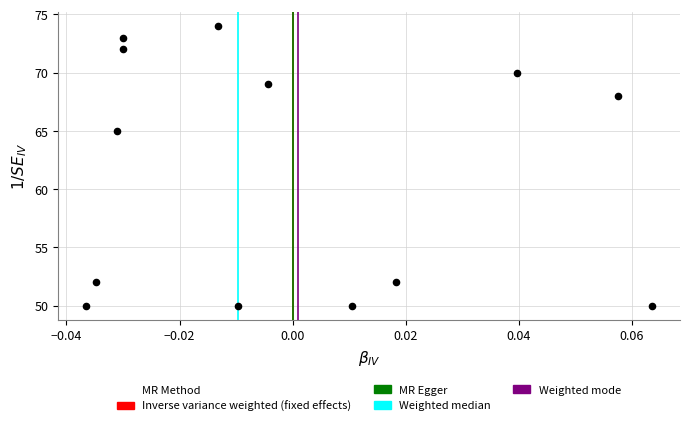

What Y value in the scatter plot is closest to 62?

65